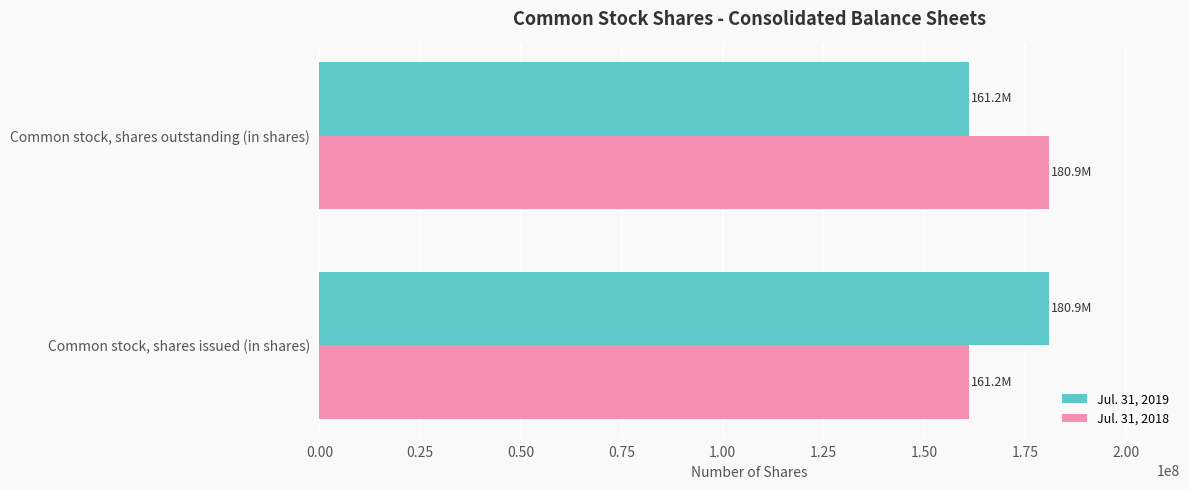

What is the difference between the maximum and minimum values in the Jul. 31, 2019 series?

19720667